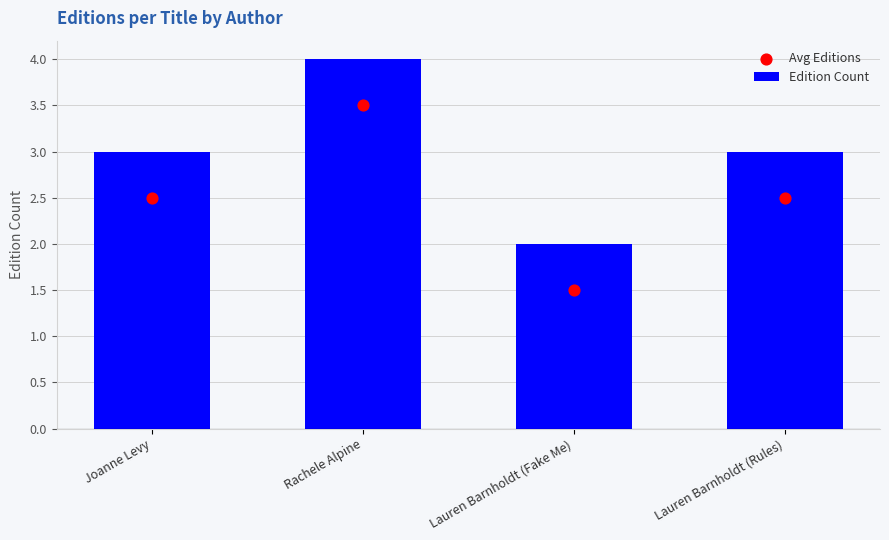

At which category is the sum across all series the highest?

Rachele Alpine